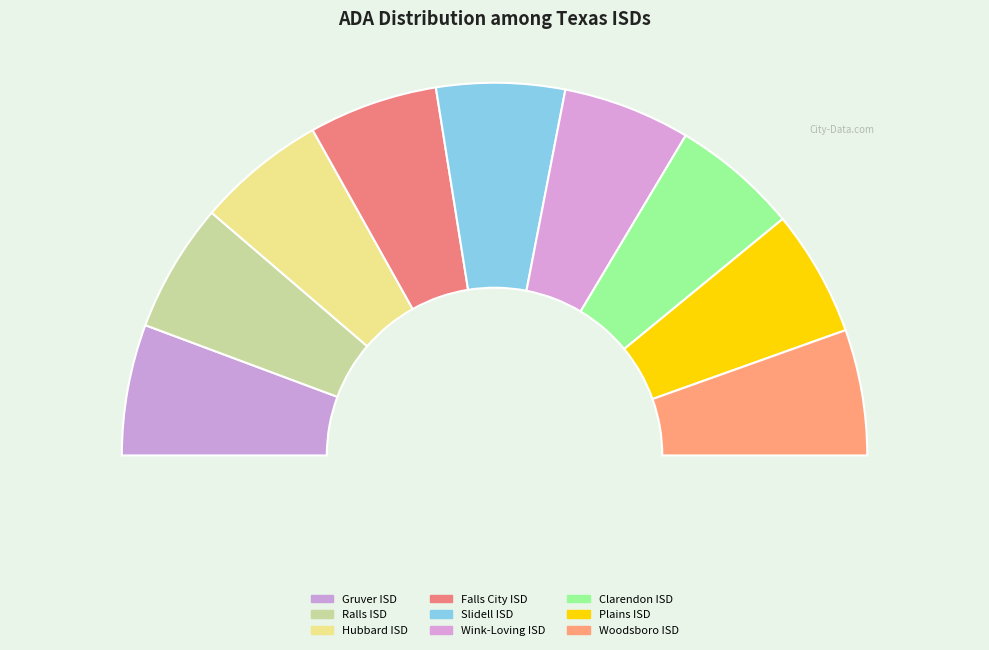

True or false: Wink-Loving ISD accounts for 11% of the total.

True